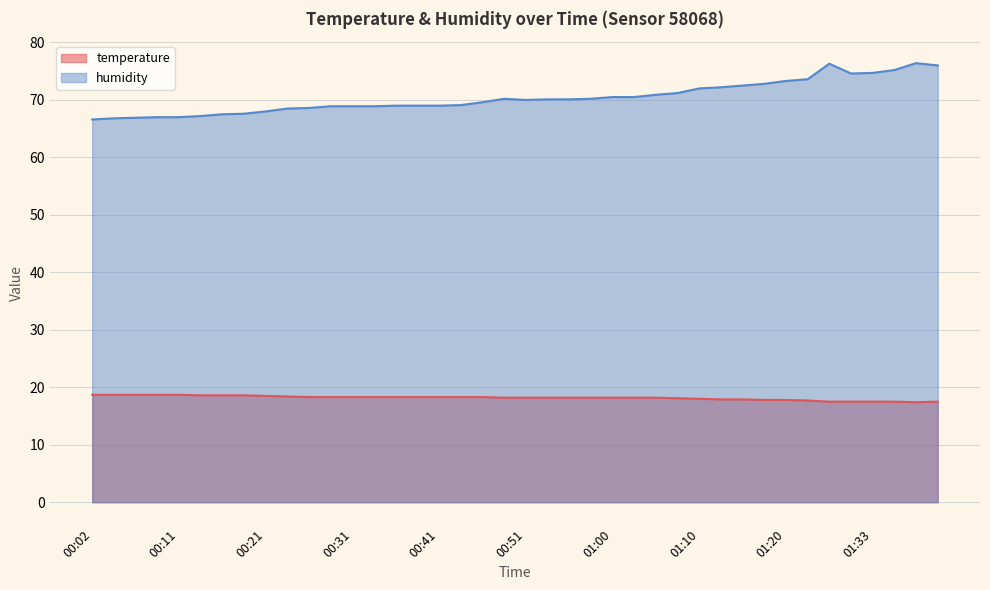

Is it true that temperature equals 17.8 at 01:20?

True